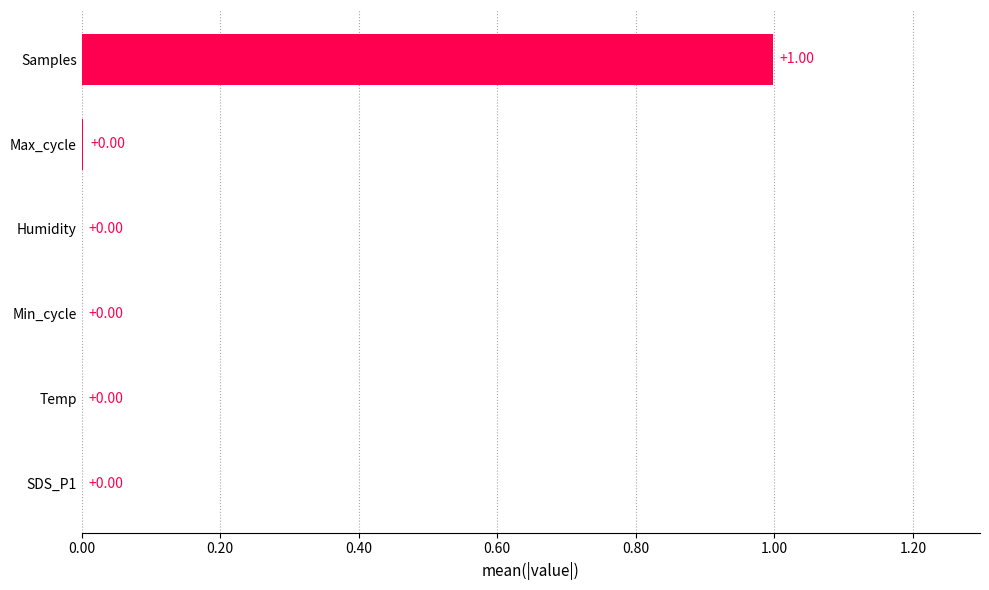

Are the bars horizontal?

Yes